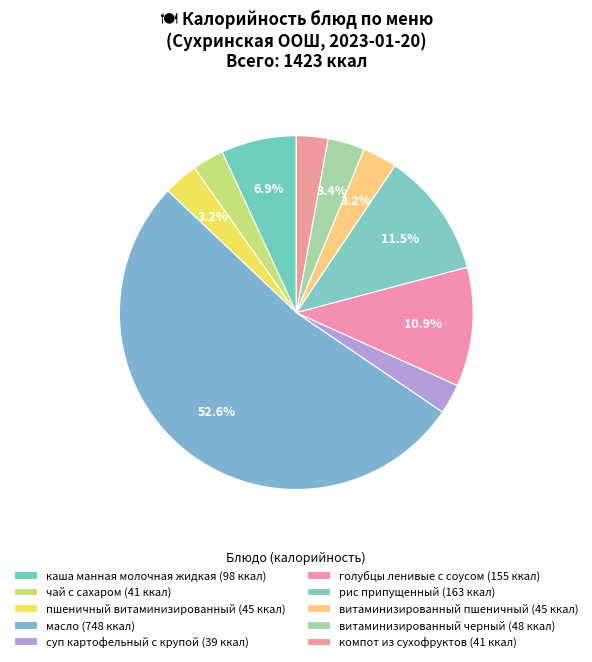

How many slices are in this pie chart?

10